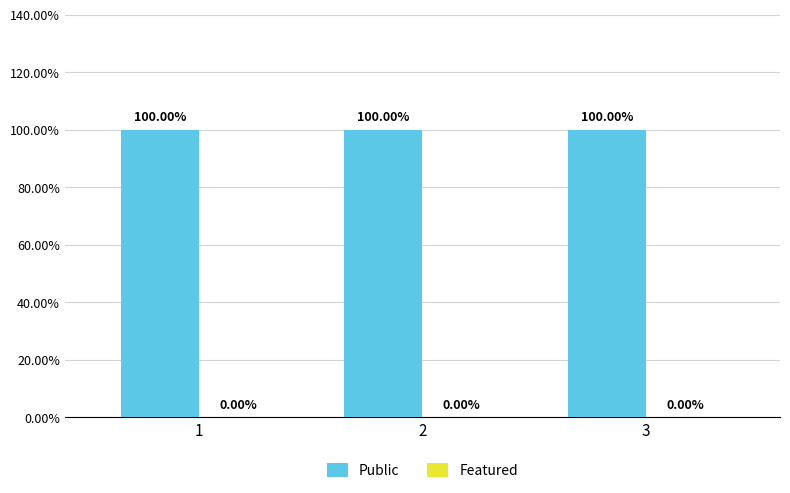

At which category does the chart reach its minimum across all series?

1